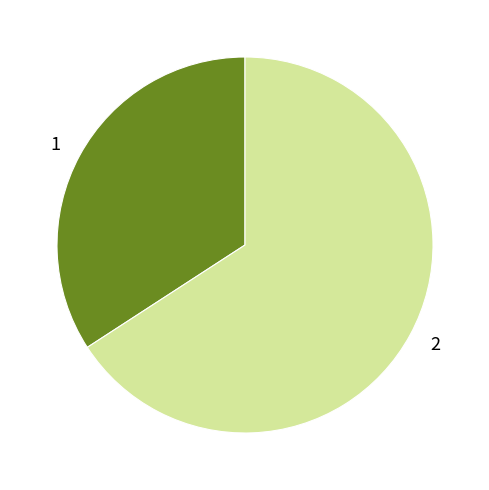

How many slices are in this pie chart?

2